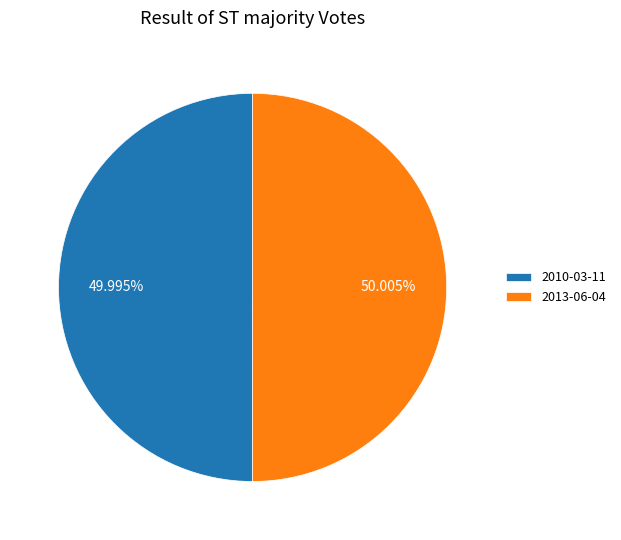

To the nearest percent, what is the average slice percentage?

50%